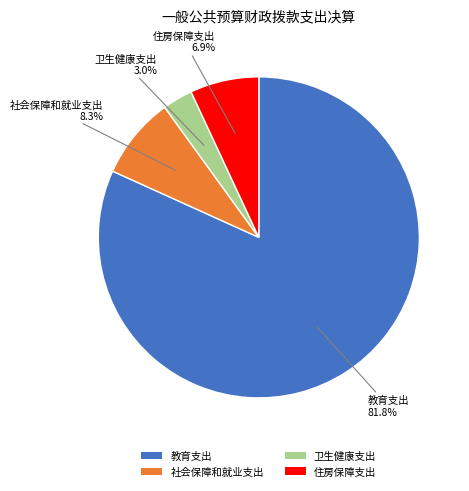

Is there a majority slice in this chart?

Yes